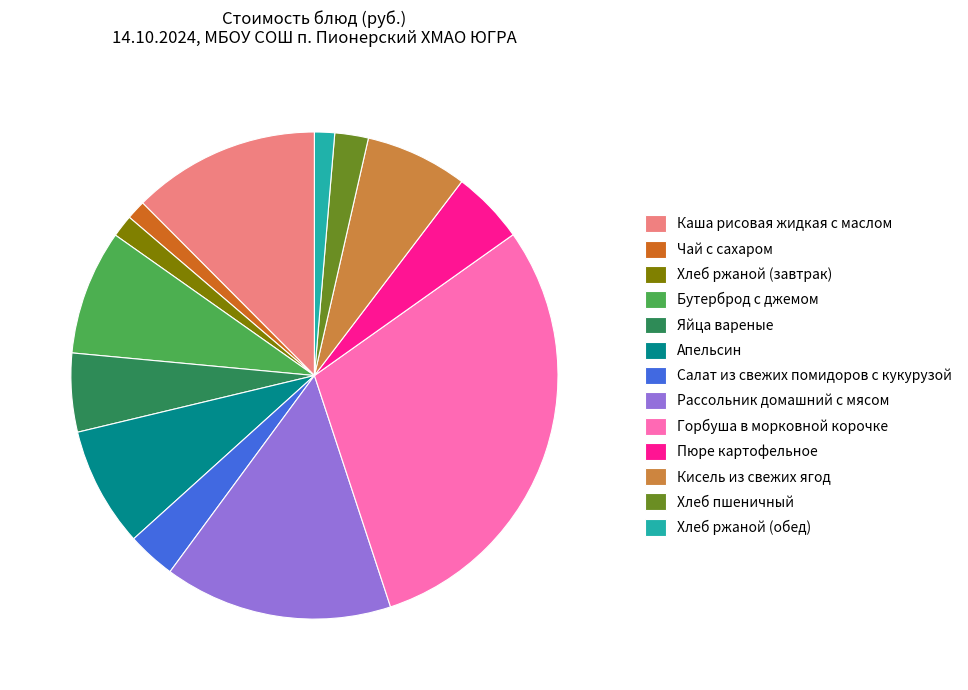

Does Каша рисовая жидкая с маслом account for over 50% of the chart?

No